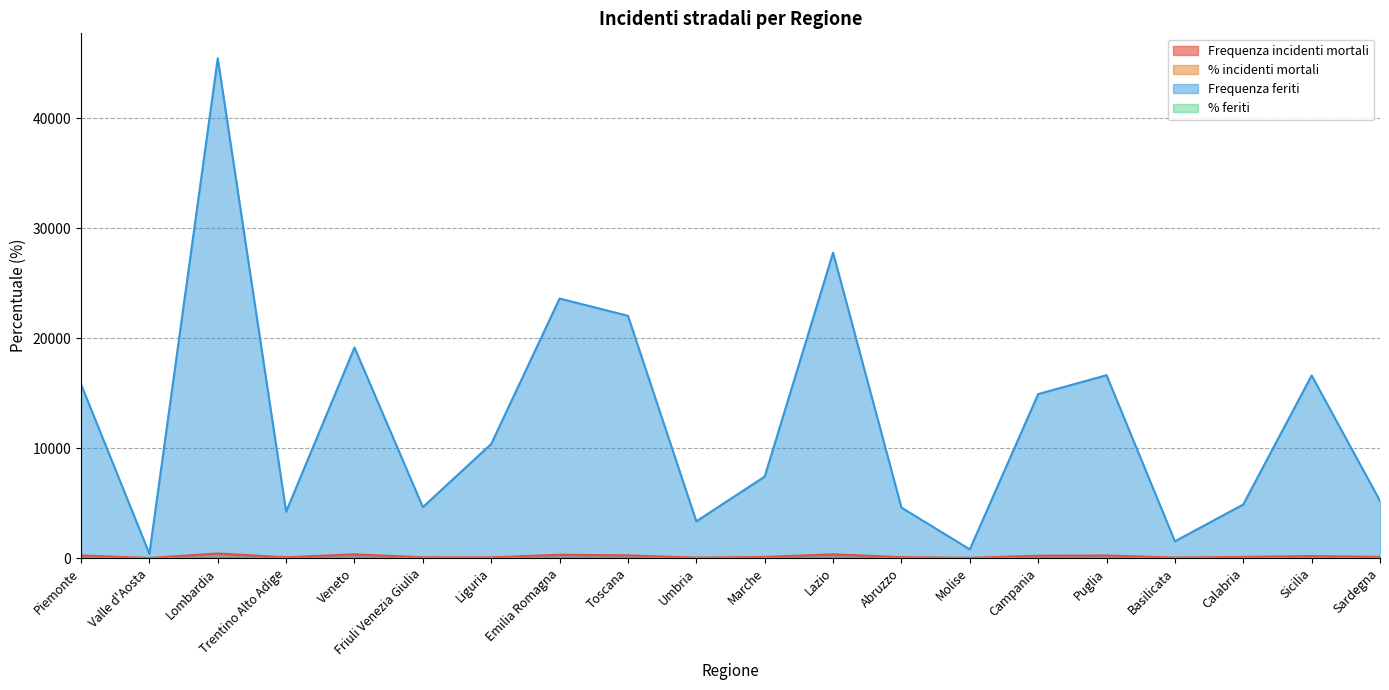

At which category does the chart reach its peak across all series?

Lombardia